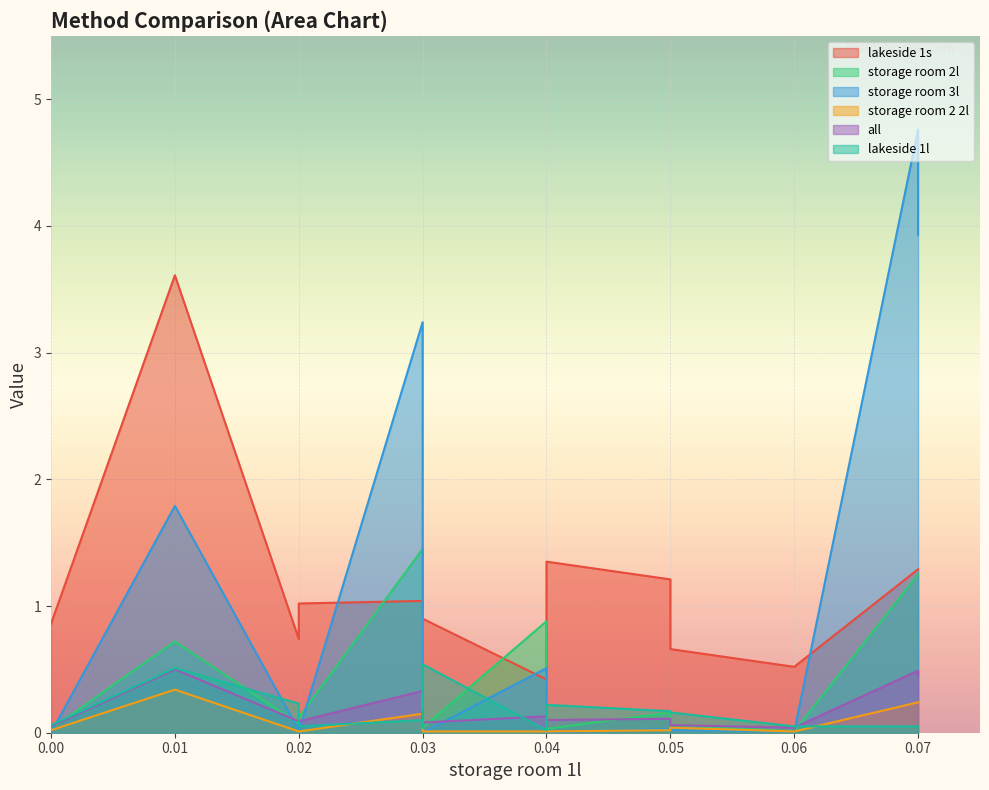

In all, how many points are lower than both neighbors (excluding endpoints)?

3